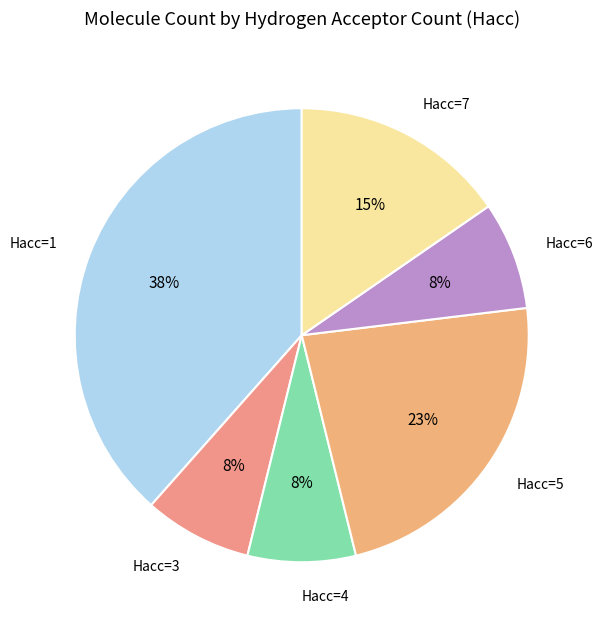

Which slice is the largest?

Hacc=1